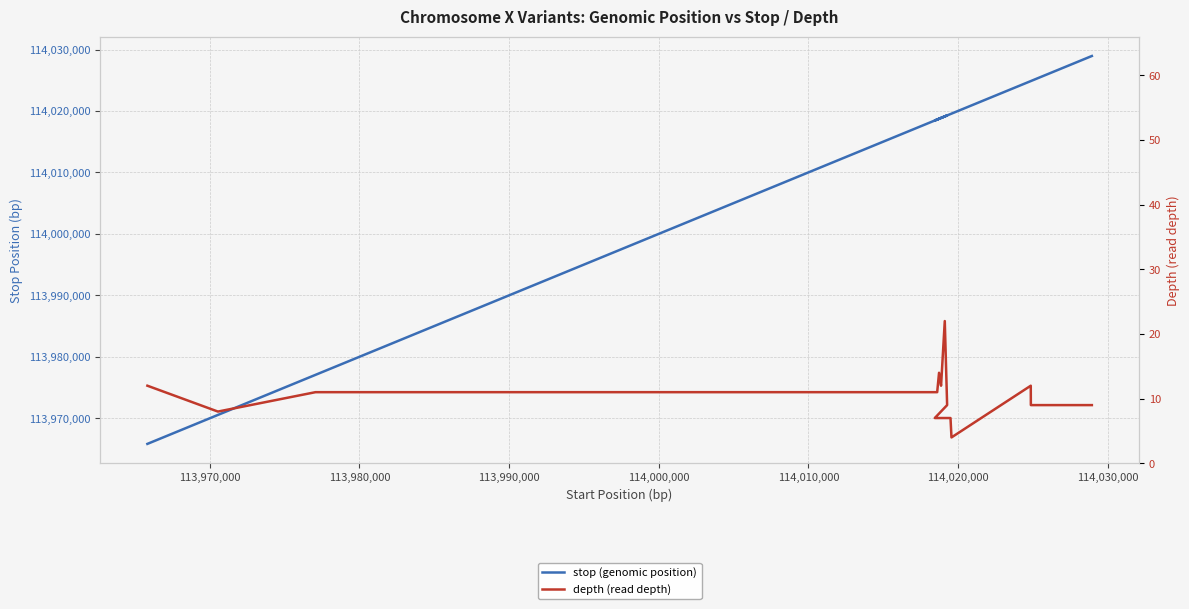

True or false: depth (read depth) and stop (genomic position) cross at least once.

False